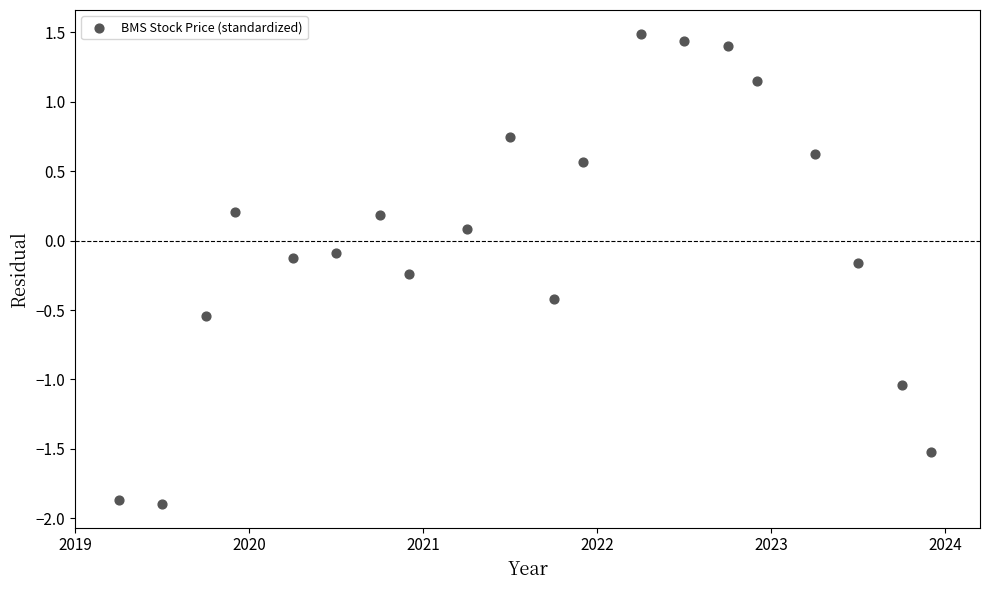

What is the range of Y values (max minus min)?

3.4